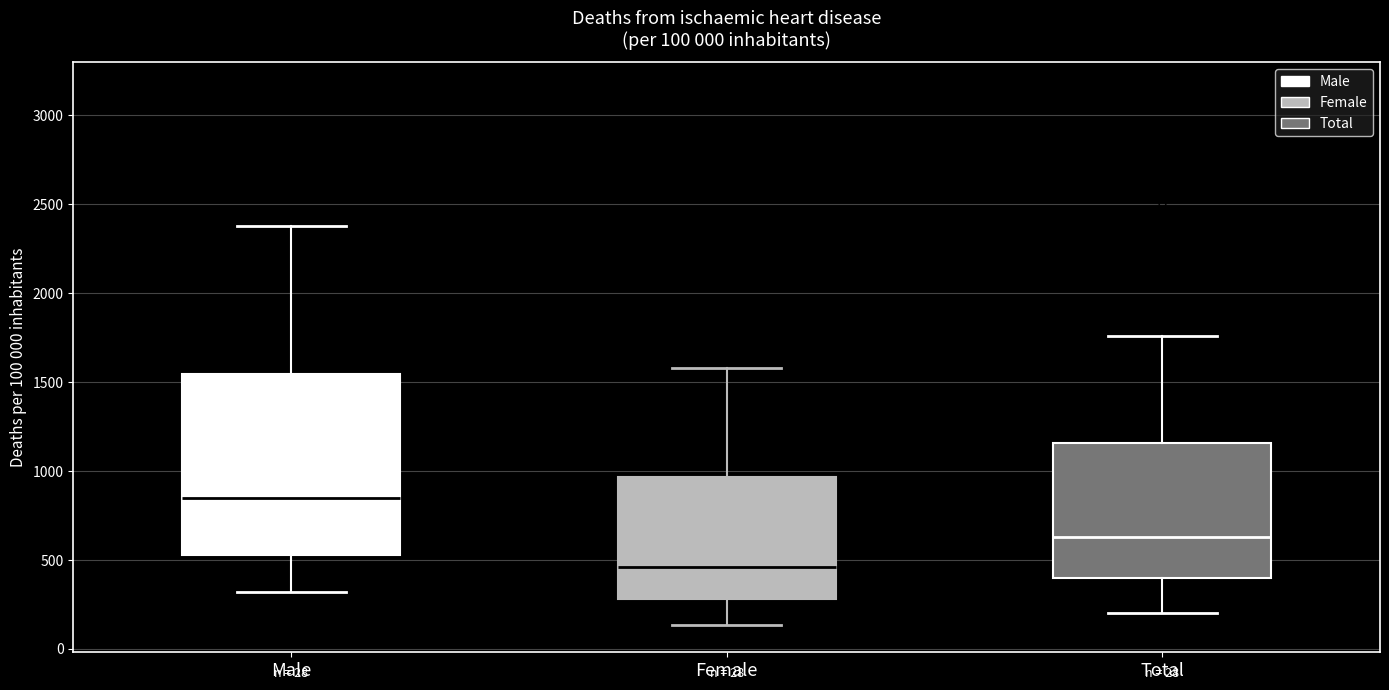

Which box's median line is the lowest?

Female